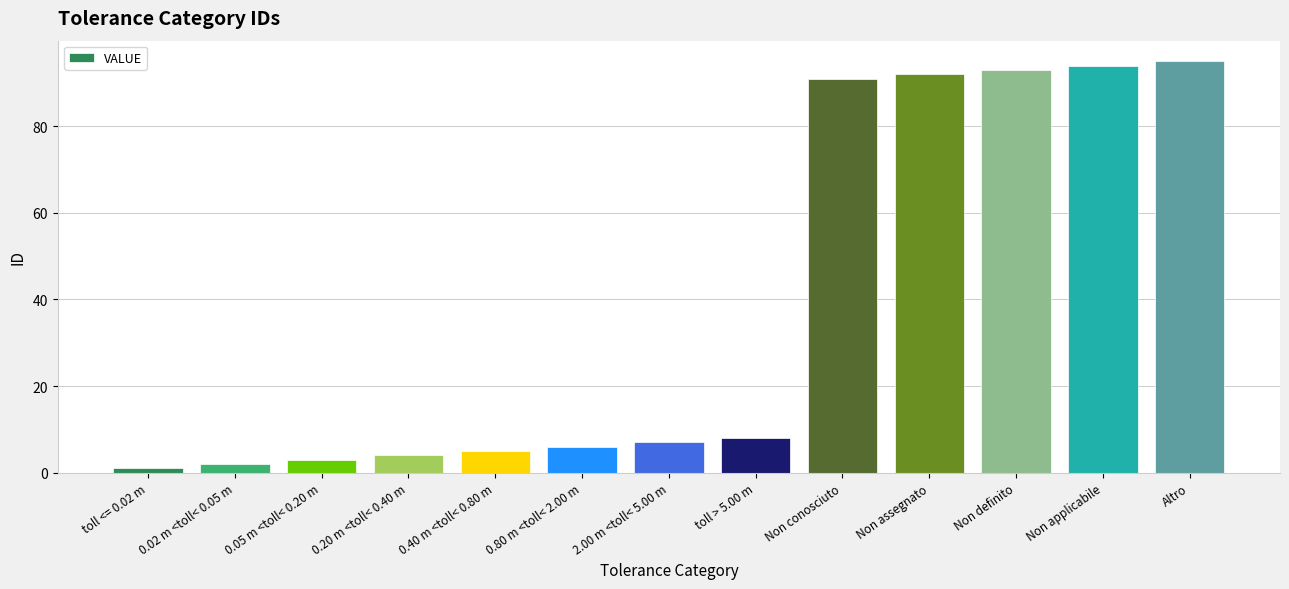

Read the value at Non conosciuto.

91